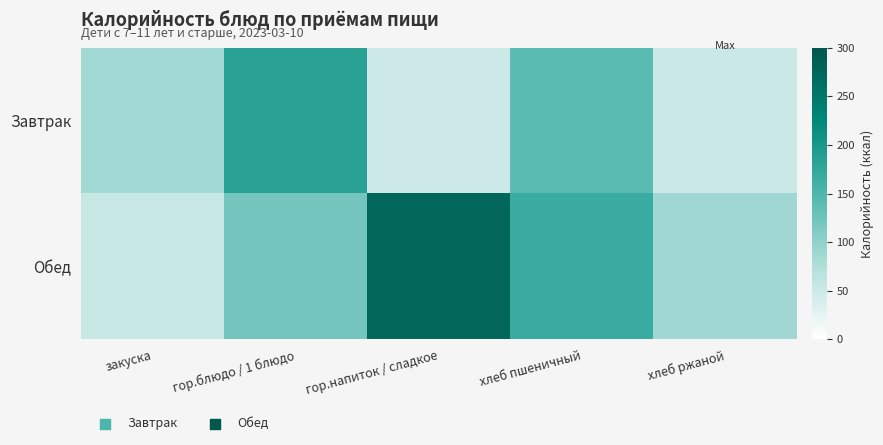

Reading left to right, extract all data points from this chart.

Завтрак: закуска=86.7	гор.блюдо / 1 блюдо=185.1	гор.напиток / сладкое=50.0	хлеб пшеничный=140.3	хлеб ржаной=52.0
Обед: закуска=55.7	гор.блюдо / 1 блюдо=121.4	гор.напиток / сладкое=275.0	хлеб пшеничный=168.4	хлеб ржаной=88.2